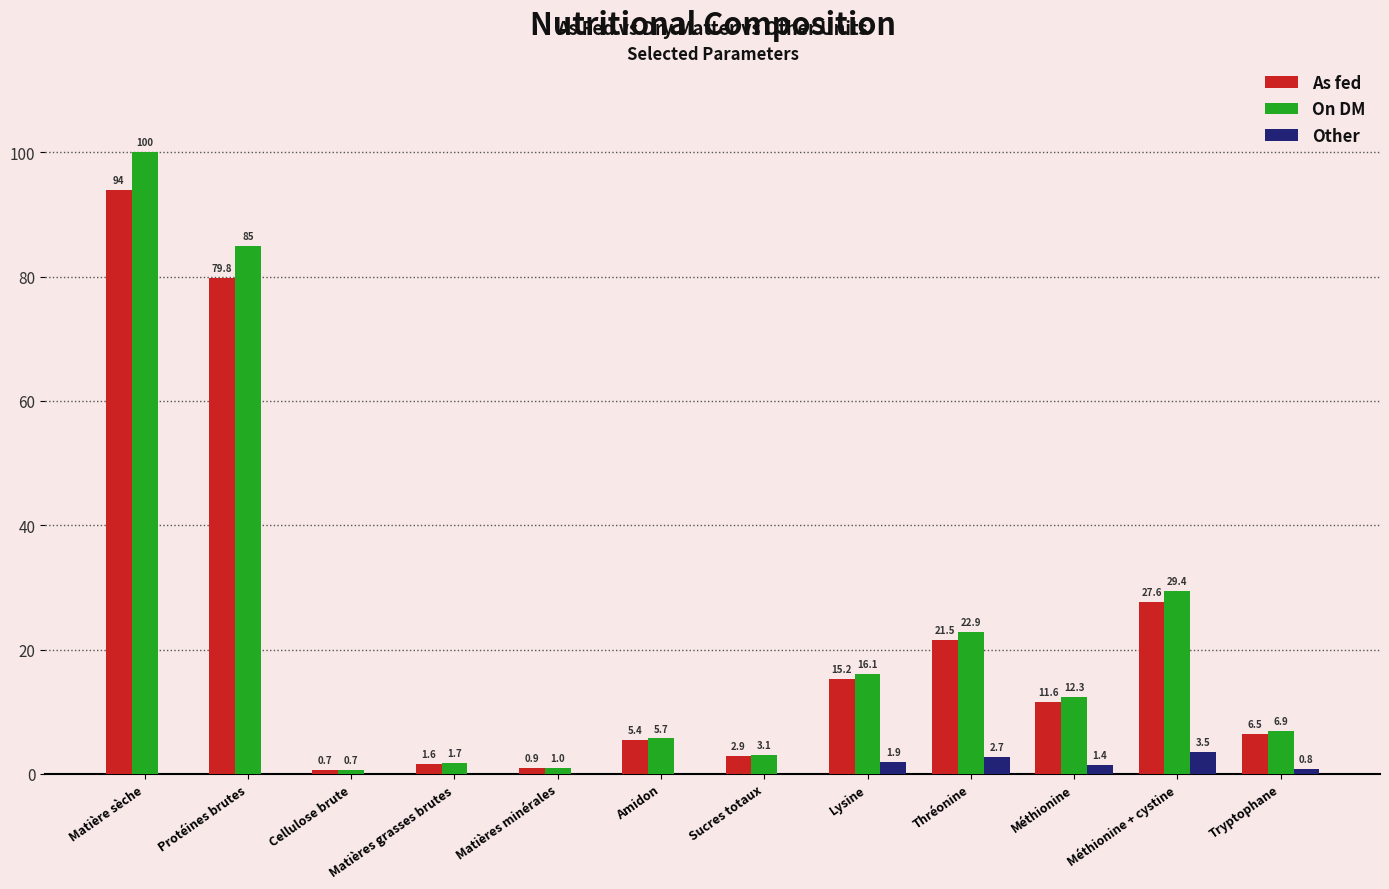

Does the chart contain stacked bars?

No